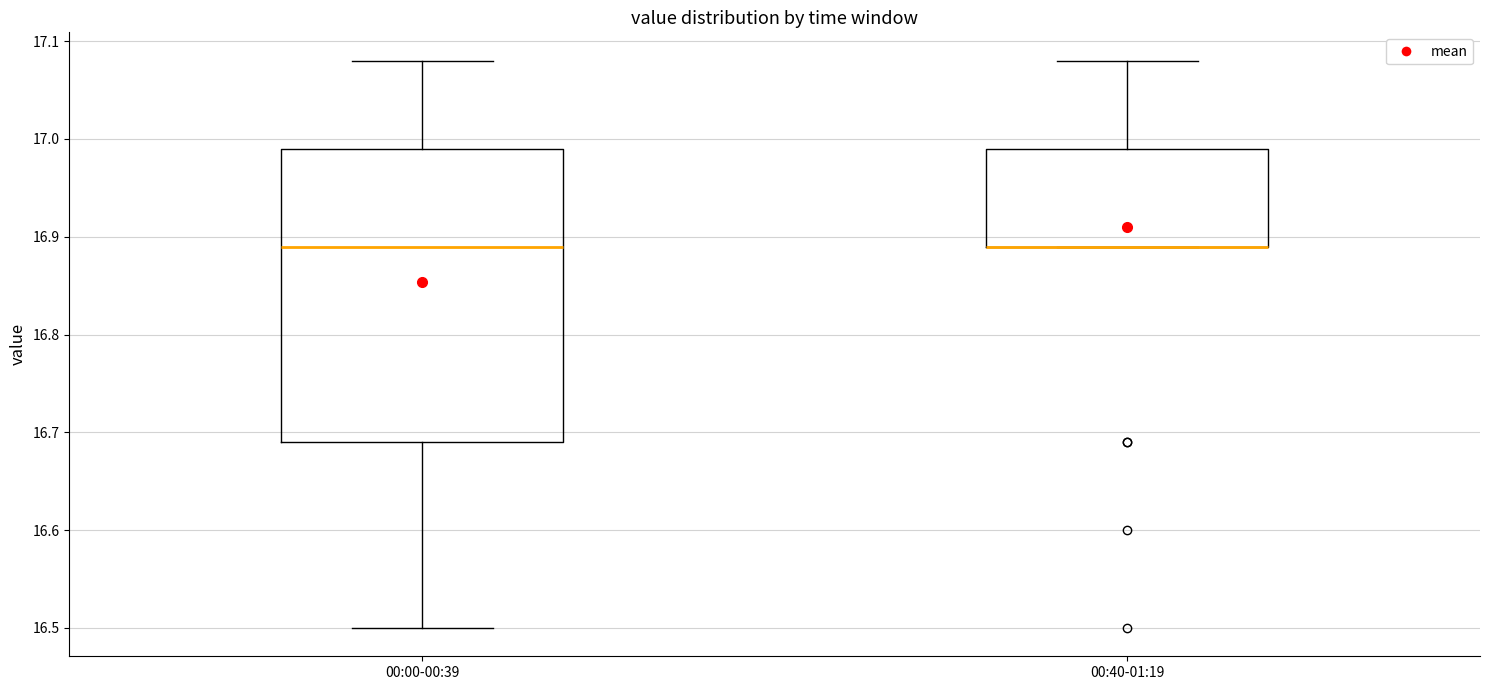

Which box is the tallest, from its lower edge to its upper edge?

00:00-00:39